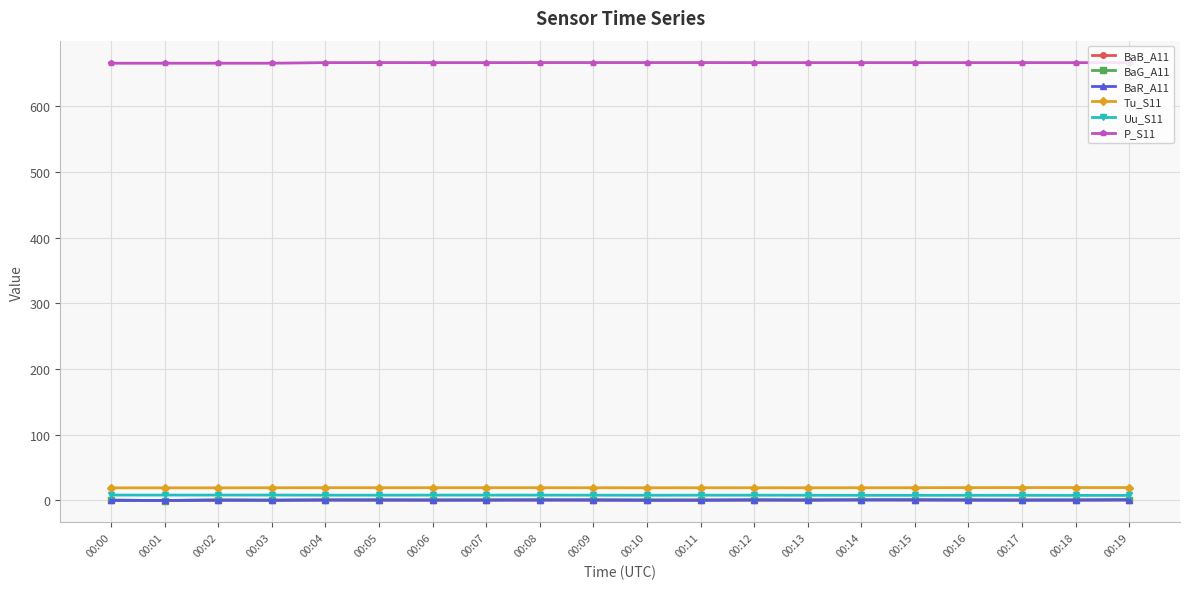

True or false: P_S11 and Uu_S11 intersect in this chart.

False